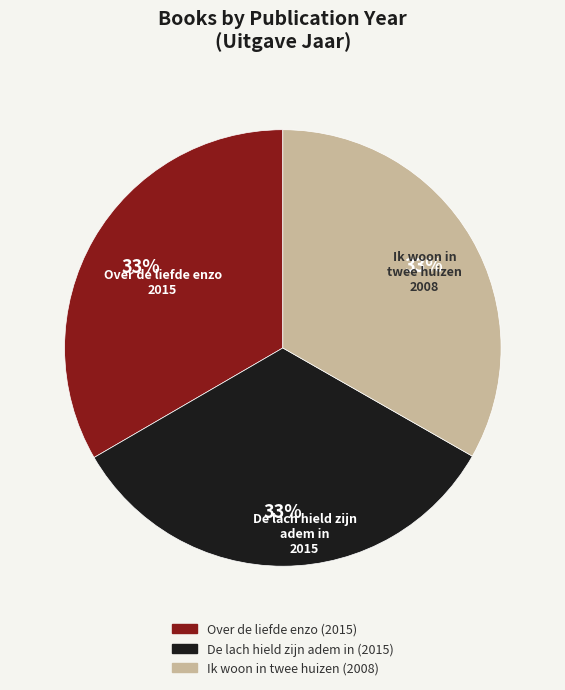

To the nearest percent, what is the average slice percentage?

33%